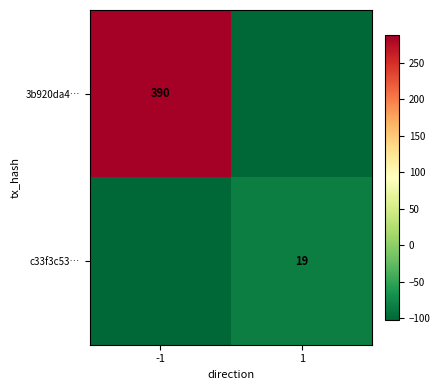

Where does the 3b920da4… series first go above 287?

-1